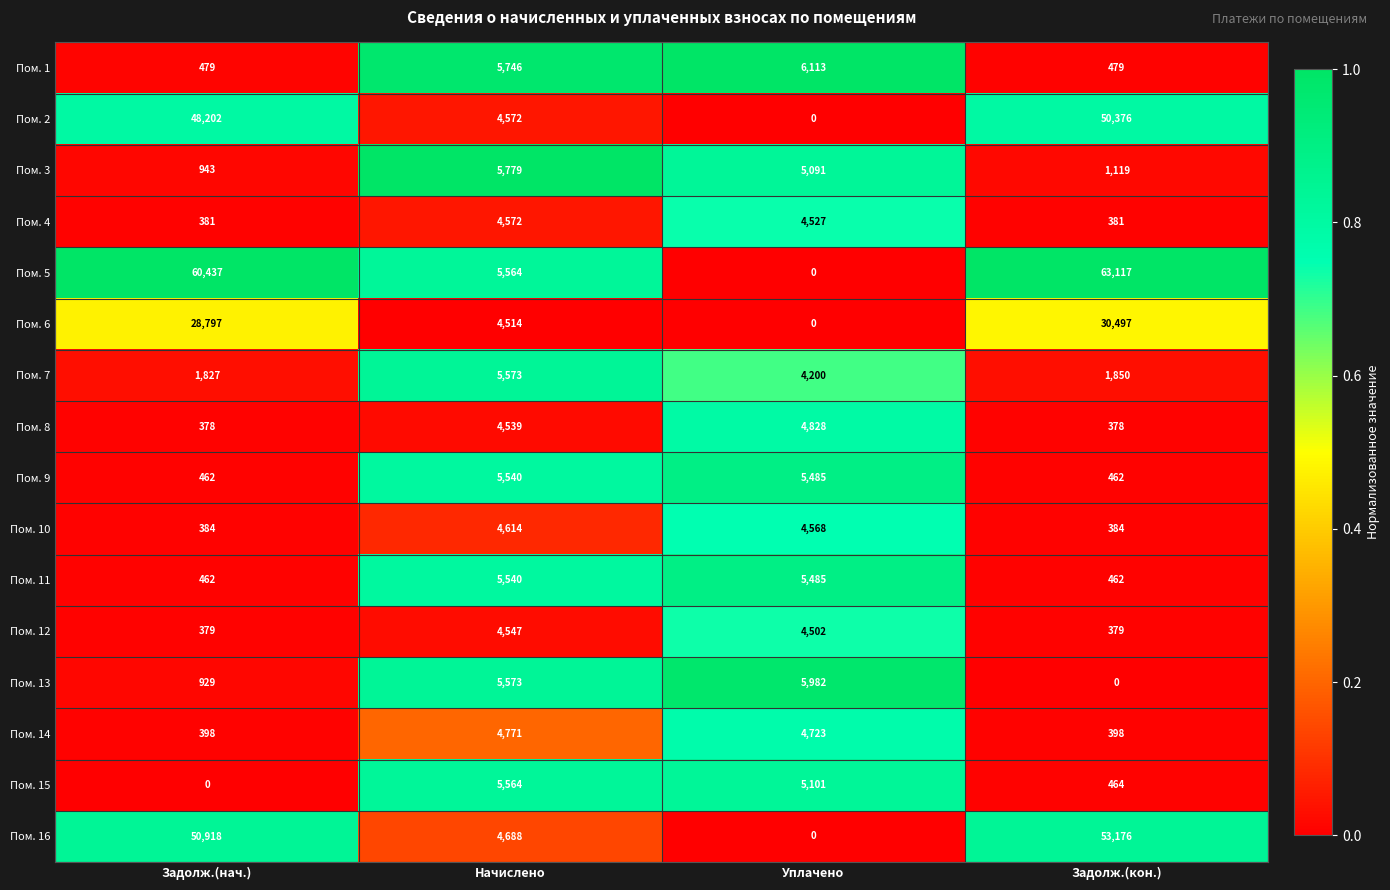

At which category is the sum across all series the highest?

Задолж.(кон.)